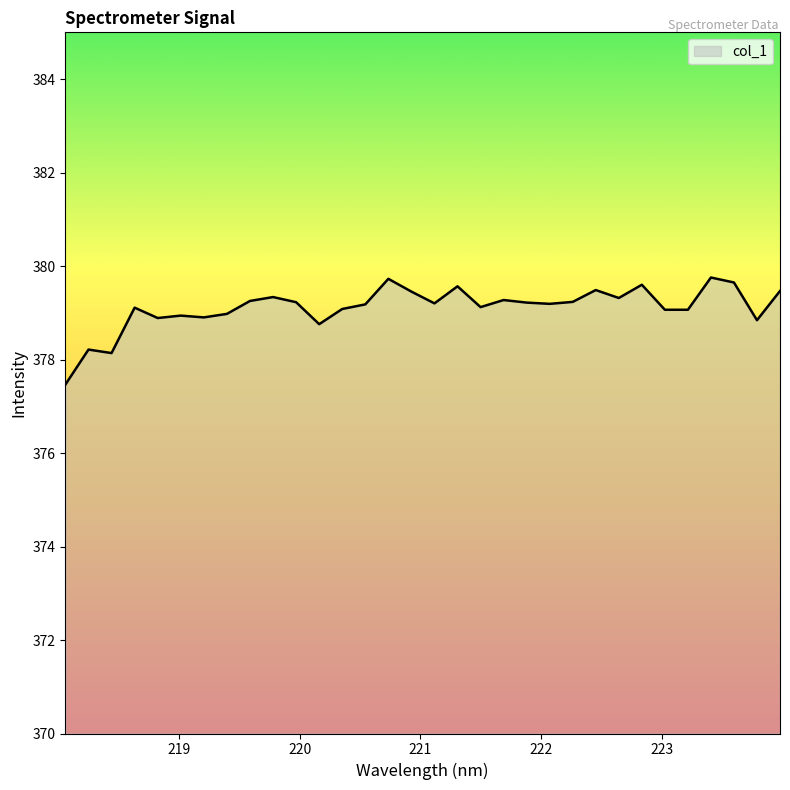

What is the maximum value shown in the chart?

379.8